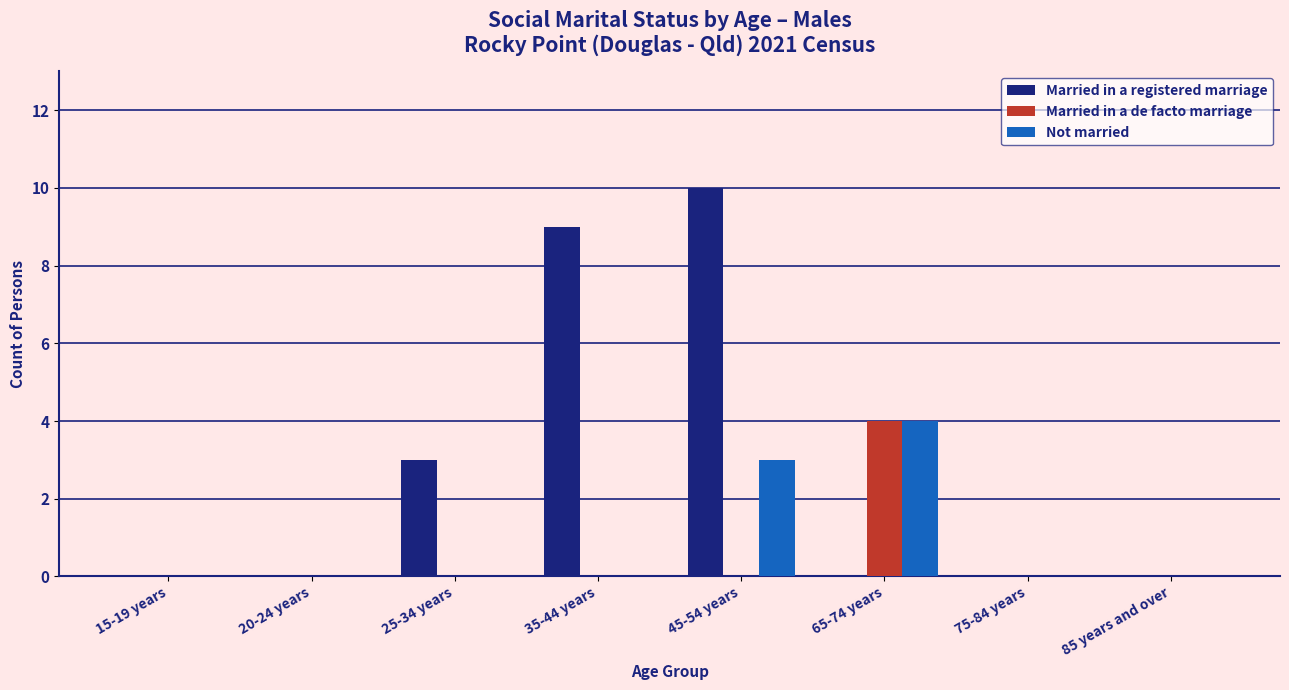

What is the greatest value displayed?

10